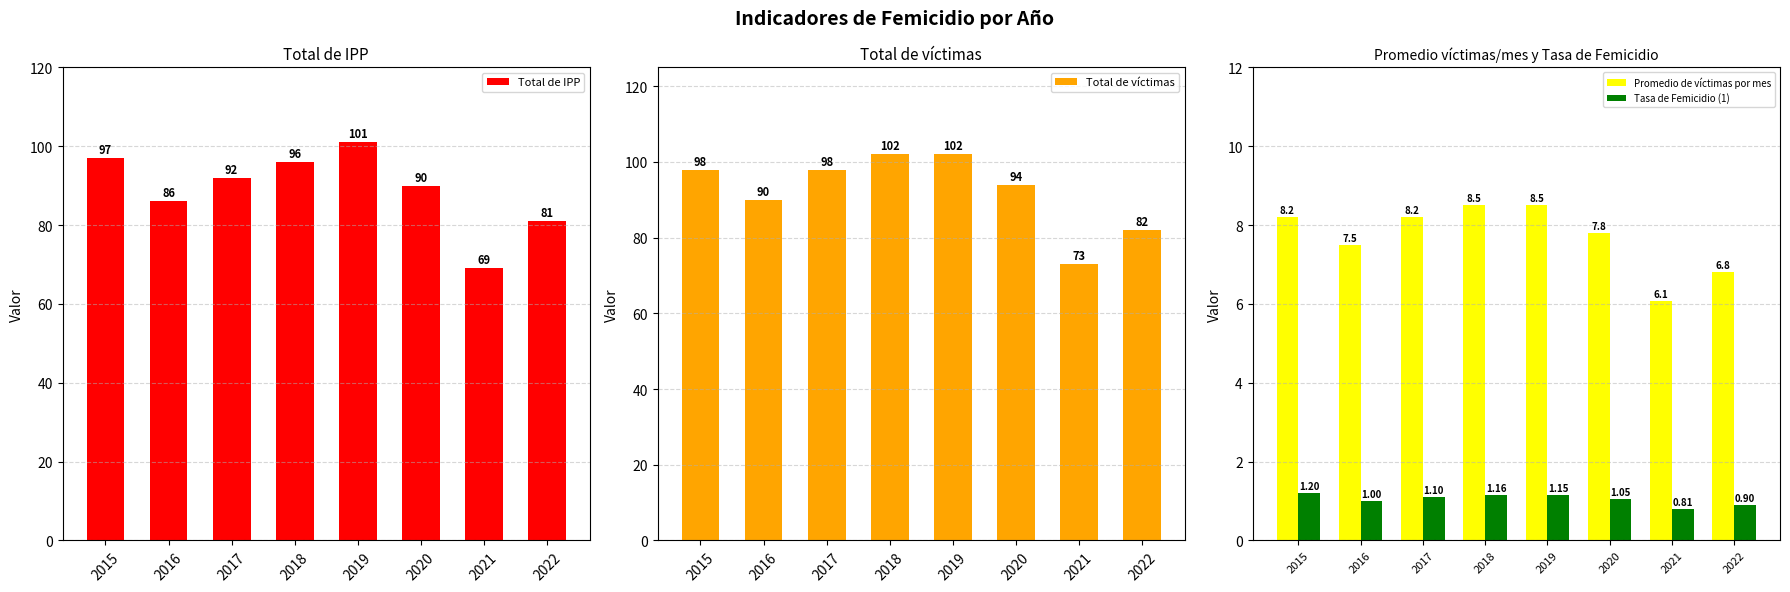

Rank the series by their maximum value, from lowest to highest.

Tasa de Femicidio (1), Promedio de víctimas por mes, Total de IPP, Total de víctimas